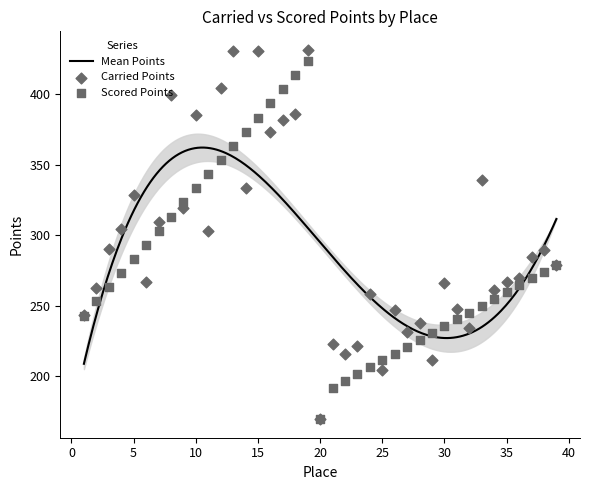

At how many categories does at least one series exceed 249?

27